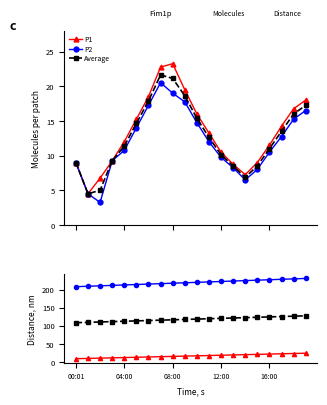

True or false: P2 has more than 0 interior local peaks.

False